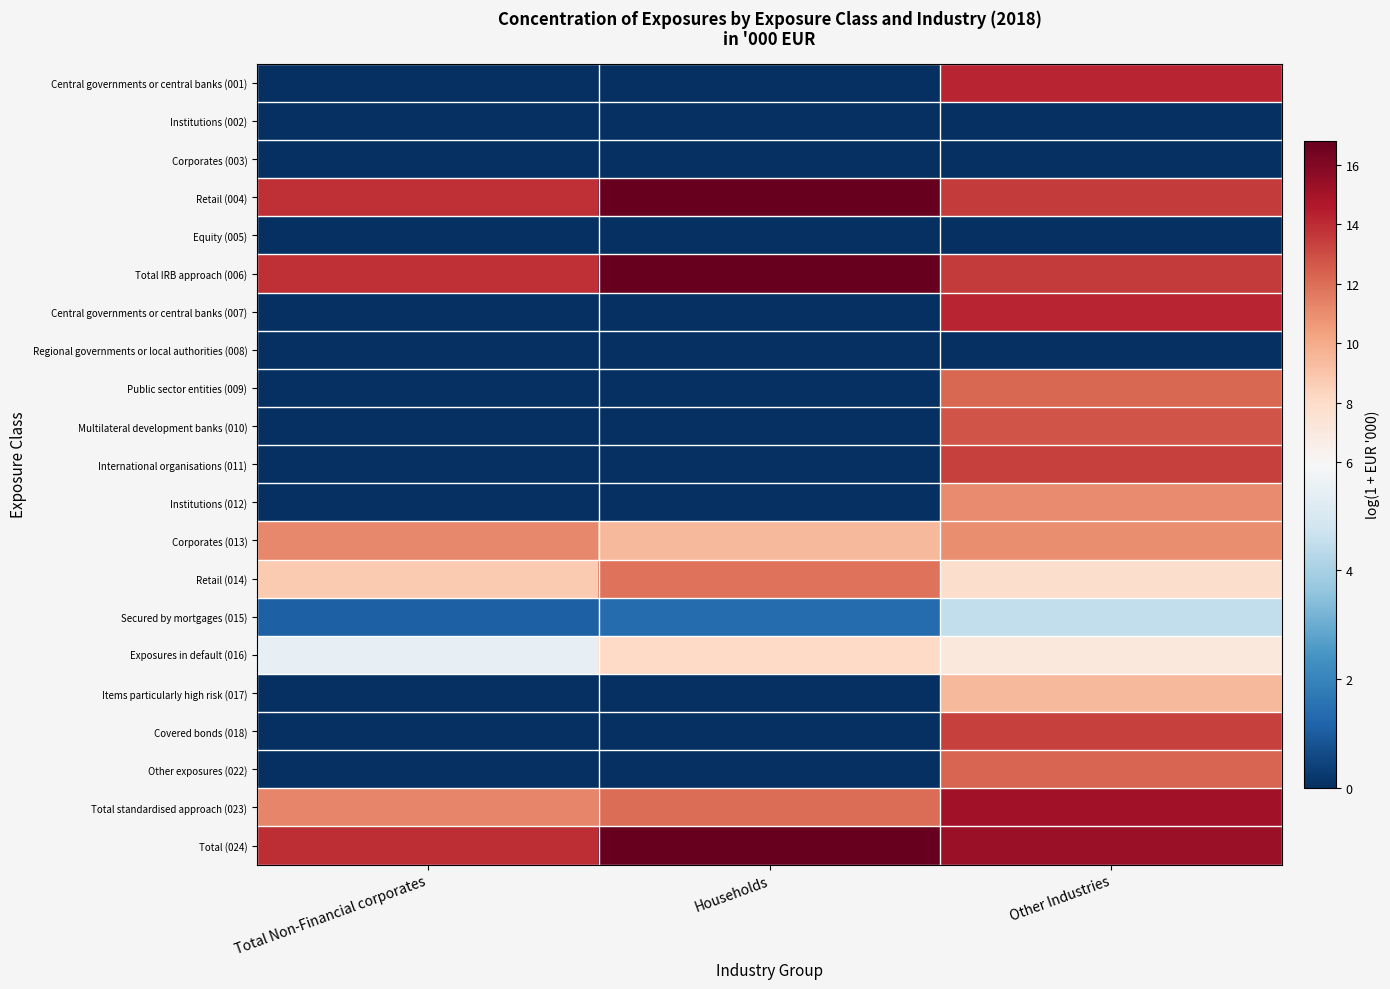

Reading left to right, transcribe all the data shown in this chart.

Central governments or central banks (001): Total Non-Financial corporates=0.0	Households=0.0	Other Industries=14.2
Institutions (002): Total Non-Financial corporates=0.0	Households=0.0	Other Industries=0.0
Corporates (003): Total Non-Financial corporates=0.0	Households=0.0	Other Industries=0.0
Retail (004): Total Non-Financial corporates=13.9	Households=16.8	Other Industries=13.6
Equity (005): Total Non-Financial corporates=0.0	Households=0.0	Other Industries=0.0
Total IRB approach (006): Total Non-Financial corporates=13.9	Households=16.8	Other Industries=13.6
Central governments or central banks (007): Total Non-Financial corporates=0.0	Households=0.0	Other Industries=14.2
Regional governments or local authorities (008): Total Non-Financial corporates=0.0	Households=0.0	Other Industries=0.0
Public sector entities (009): Total Non-Financial corporates=0.0	Households=0.0	Other Industries=12.2
Multilateral development banks (010): Total Non-Financial corporates=0.0	Households=0.0	Other Industries=12.8
International organisations (011): Total Non-Financial corporates=0.0	Households=0.0	Other Industries=13.4
Institutions (012): Total Non-Financial corporates=0.0	Households=0.0	Other Industries=11.1
Corporates (013): Total Non-Financial corporates=11.2	Households=9.5	Other Industries=11.0
Retail (014): Total Non-Financial corporates=8.8	Households=11.9	Other Industries=7.9
Secured by mortgages (015): Total Non-Financial corporates=1.1	Households=1.4	Other Industries=4.5
Exposures in default (016): Total Non-Financial corporates=5.4	Households=8.1	Other Industries=7.1
Items particularly high risk (017): Total Non-Financial corporates=0.0	Households=0.0	Other Industries=9.5
Covered bonds (018): Total Non-Financial corporates=0.0	Households=0.0	Other Industries=13.4
Other exposures (022): Total Non-Financial corporates=0.0	Households=0.0	Other Industries=12.3
Total standardised approach (023): Total Non-Financial corporates=11.3	Households=12.0	Other Industries=15.1
Total (024): Total Non-Financial corporates=14.0	Households=16.8	Other Industries=15.3